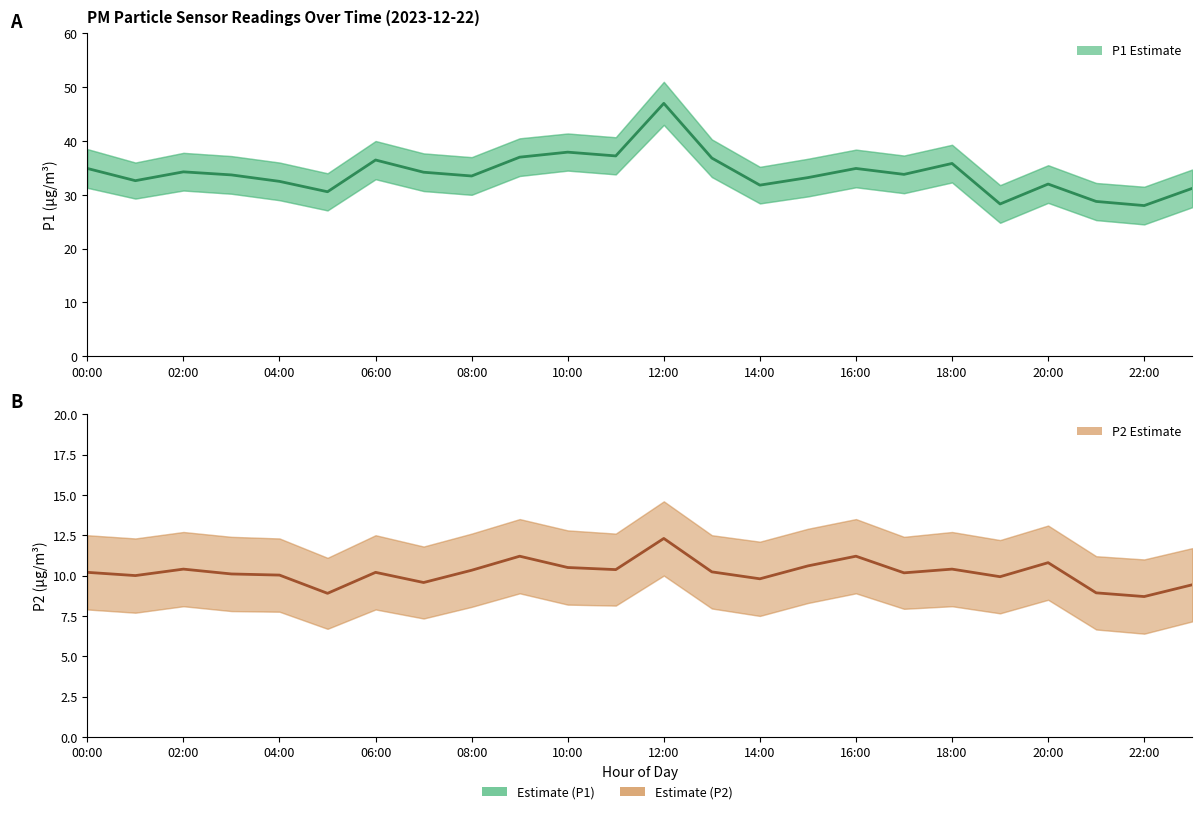

What is the label of the 13th point from the left?

12:00